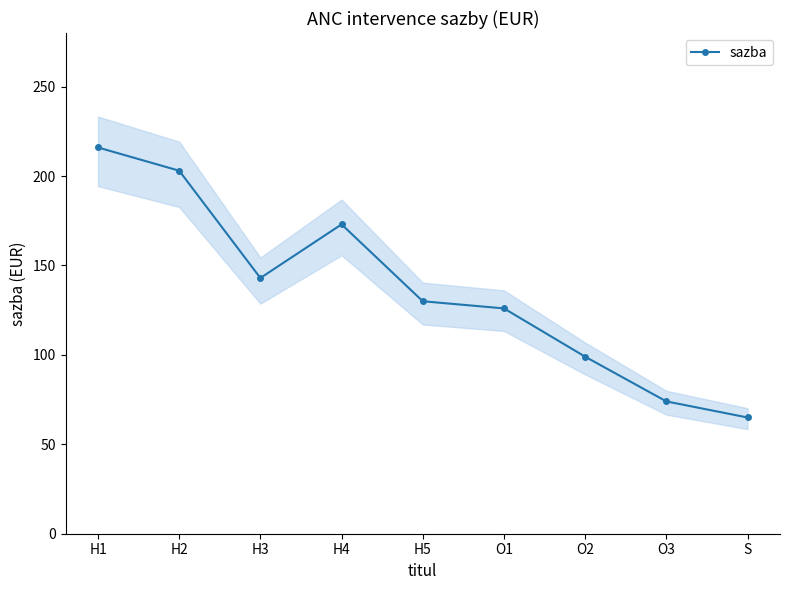

Reading right to left, list all the values displayed in this chart.

65	74	99	126	130	173	143	203	216